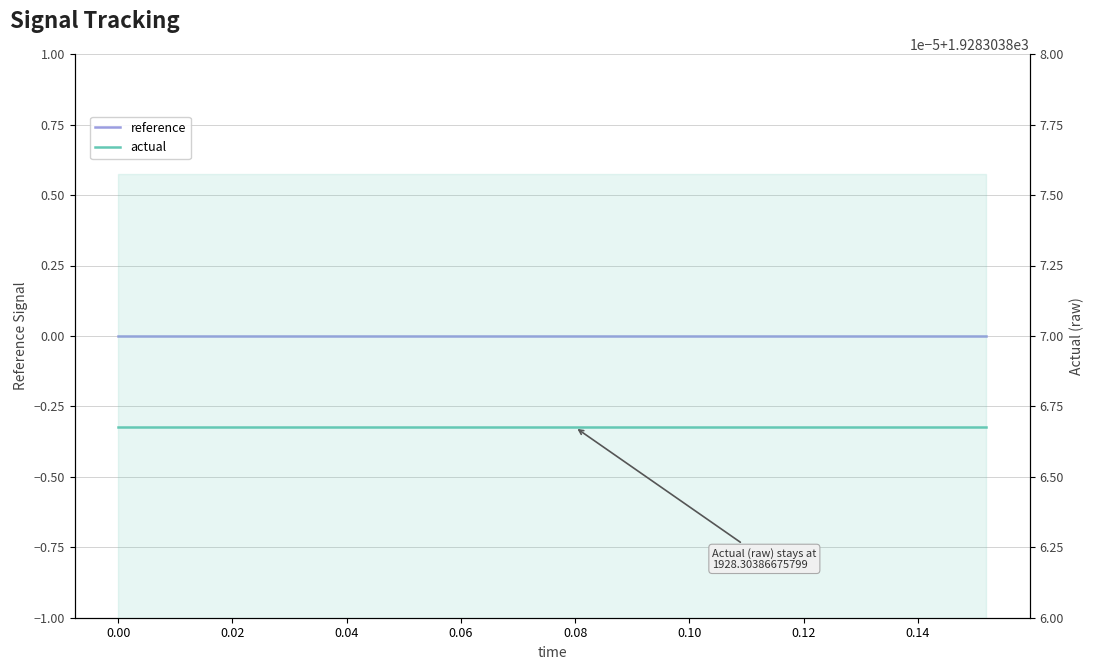

How many lines are shown in the chart?

2